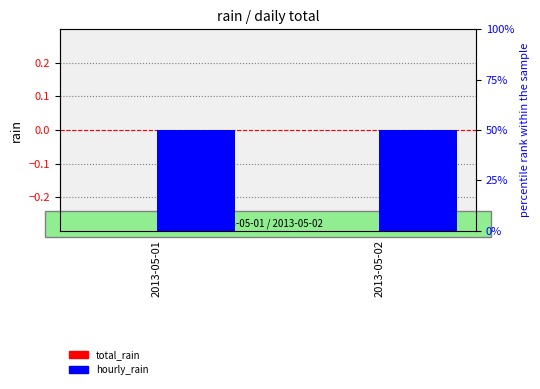

Read the hourly_rain value at 2013-05-01.

50